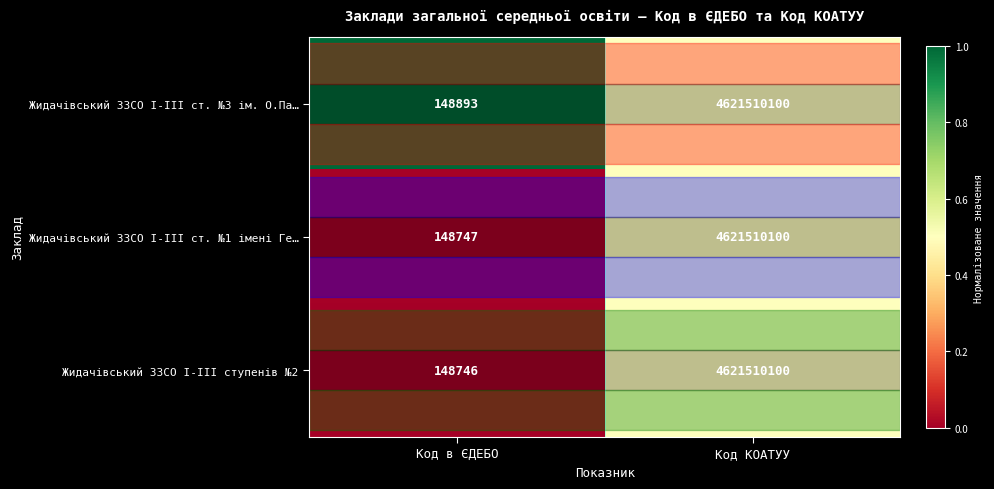

How many distinct data groups are displayed?

3